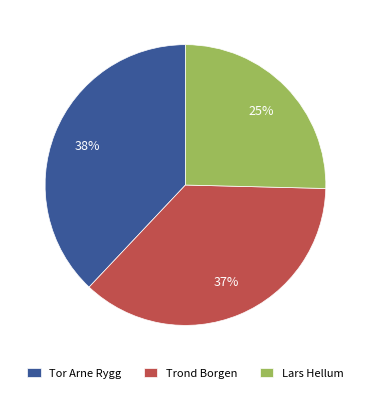

How many segments does this pie chart have?

3